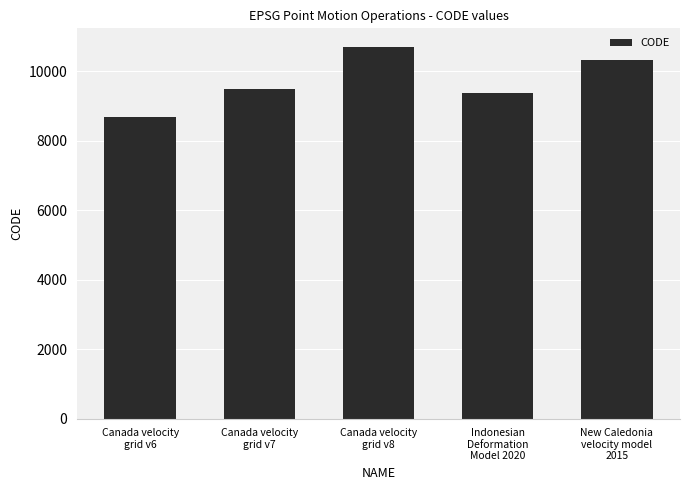

What is the difference between the second highest and second lowest values?

948